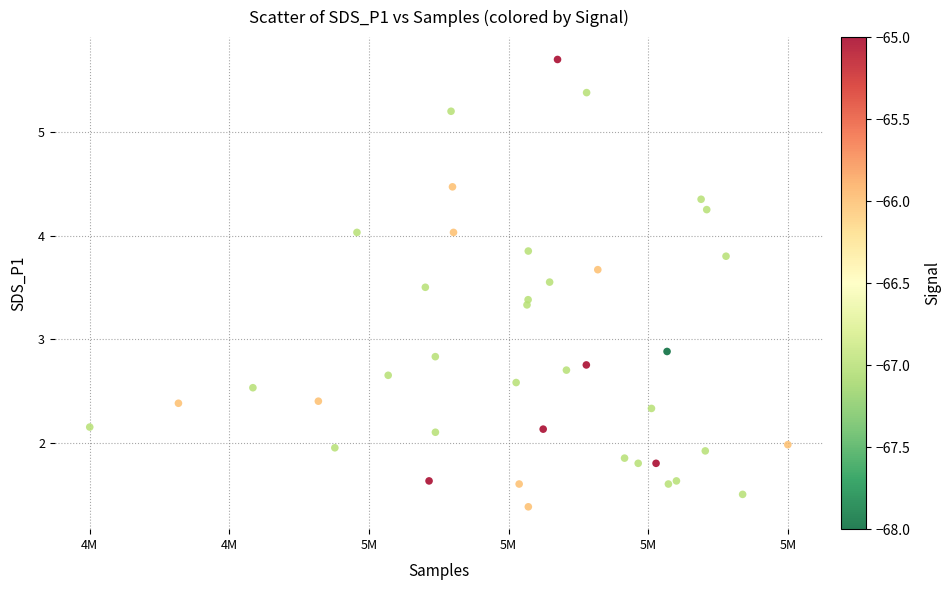

What is the range of X values (max minus min)?

15047.0